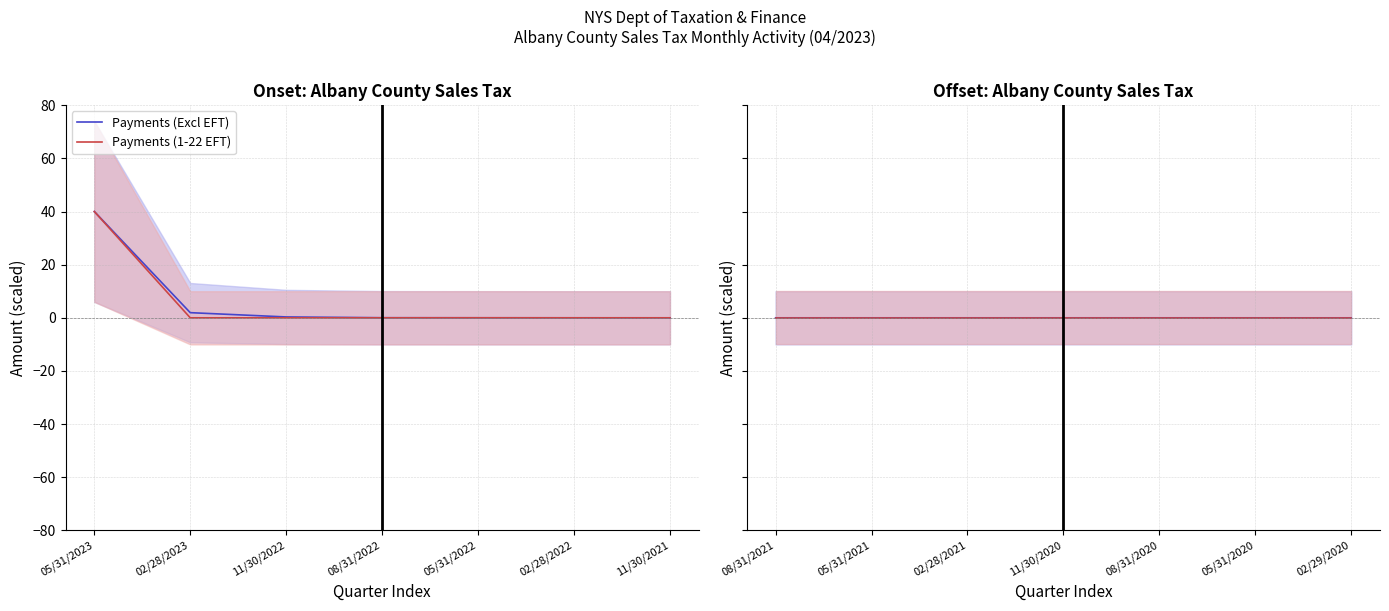

Is the value of Payments (Excl EFT) at 02/29/2020 greater than the value of Payments (1-22 EFT) at 05/31/2020?

Yes